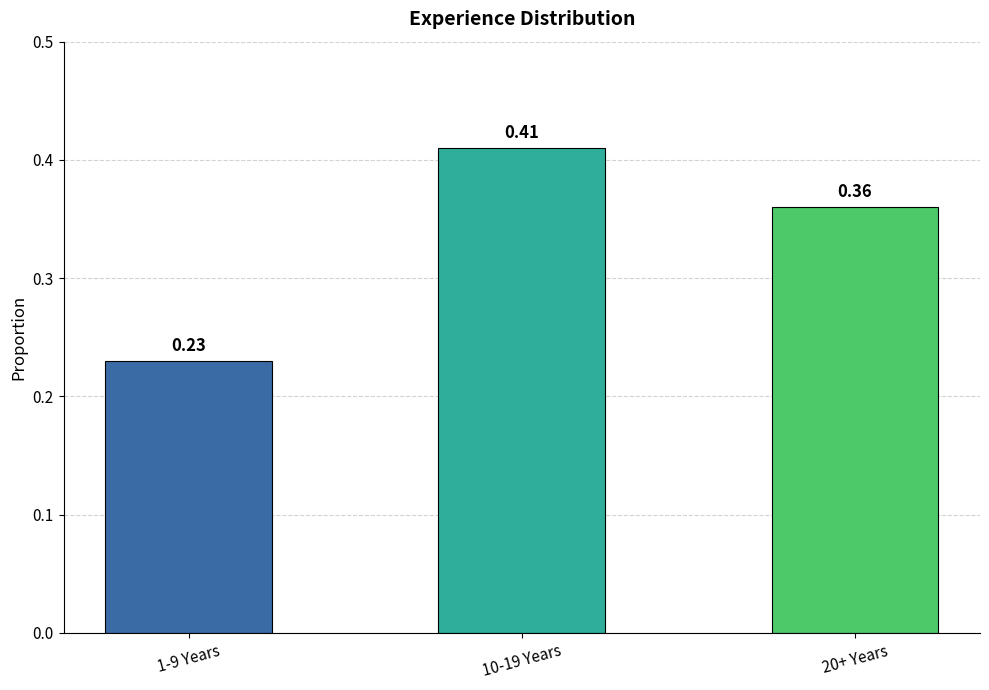

Which has a higher value, 1-9 Years or 20+ Years?

20+ Years